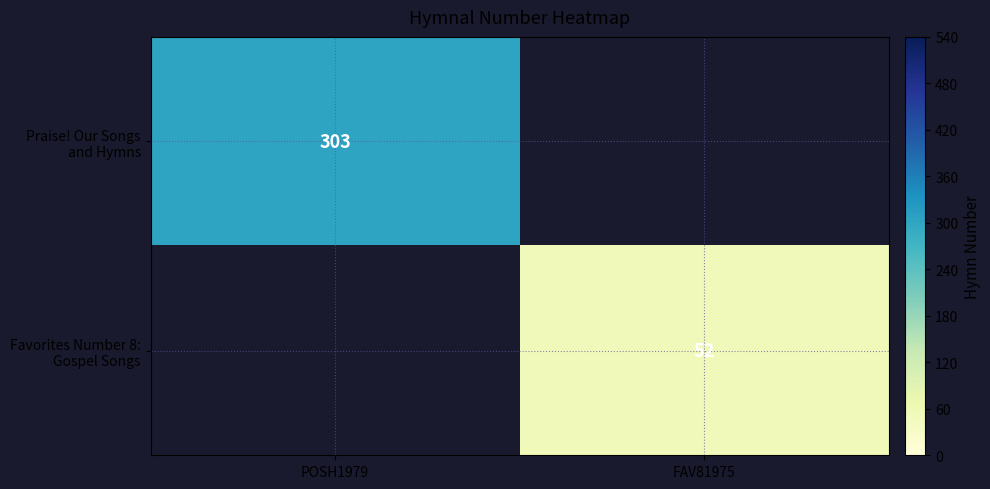

Rank the series at FAV81975 from highest to lowest value.

Praise! Our Songs and Hymns, Favorites Number 8: Gospel Songs